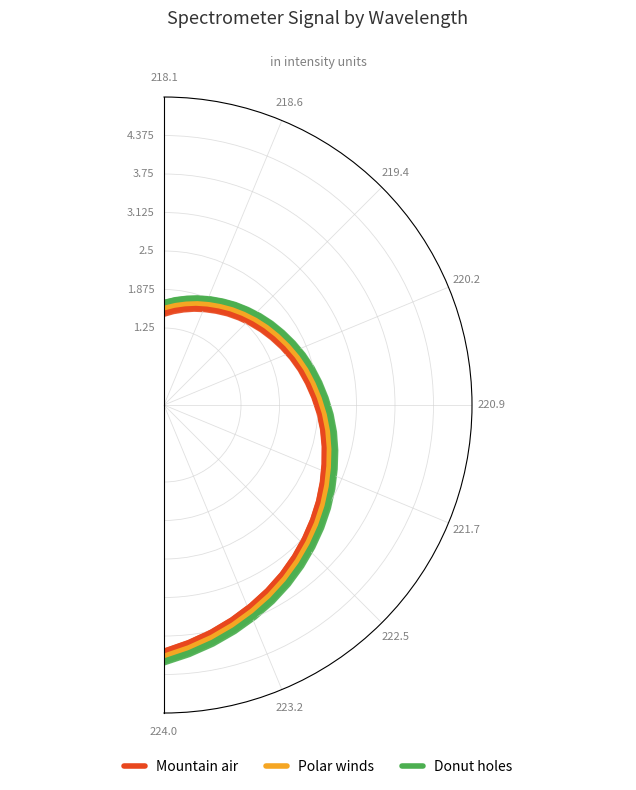

How many categories are shown in the chart?

32